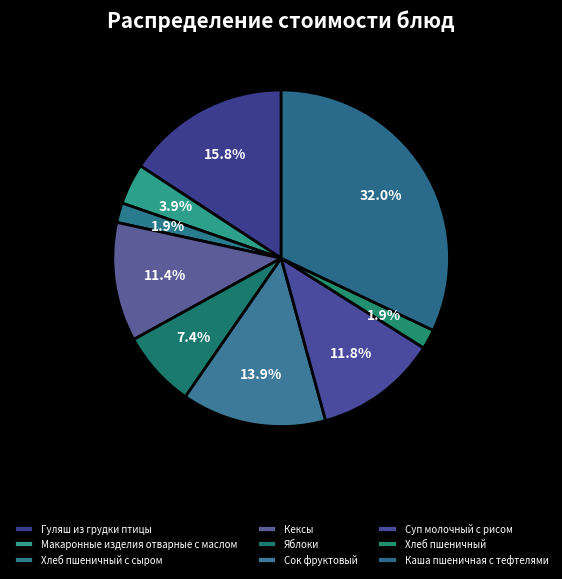

True or false: Хлеб пшеничный с сыром accounts for 15% of the total.

False